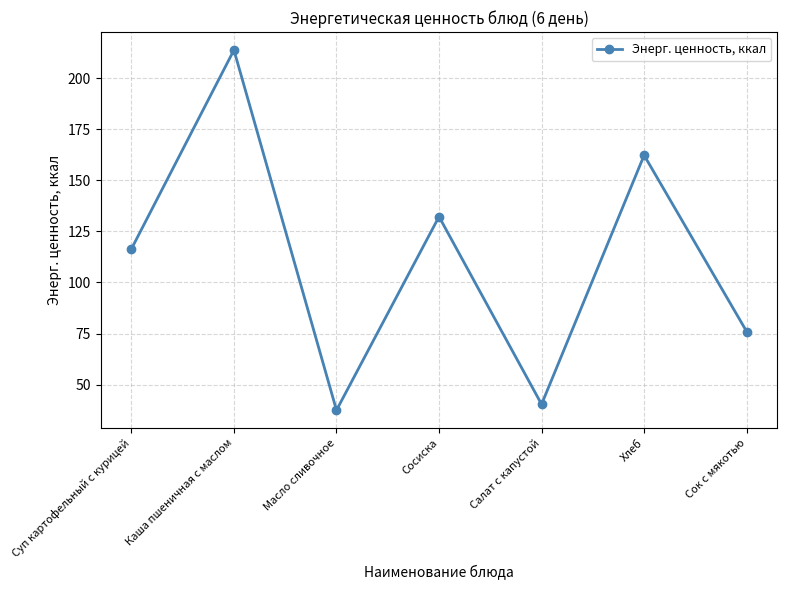

At which category does the data reach its first local peak?

Каша пшеничная с маслом